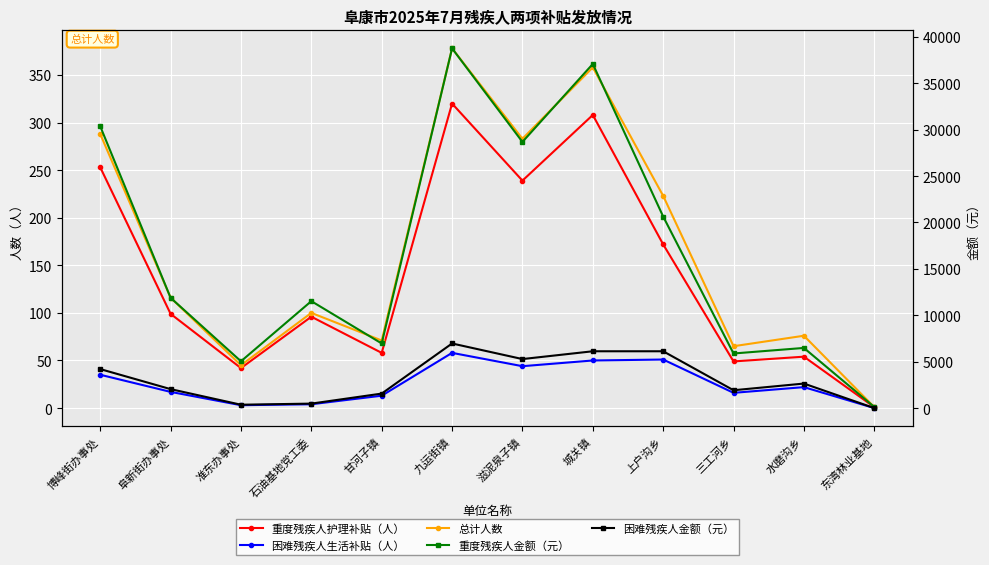

What is the spread (max minus min) of values at 城关镇?

37030